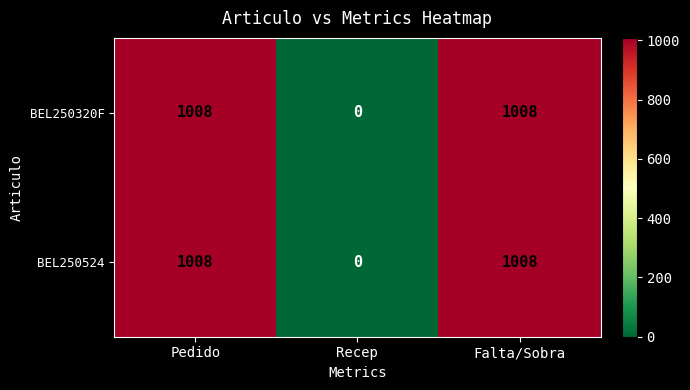

The BEL250524 series shows 0 at Recep. True or false?

True